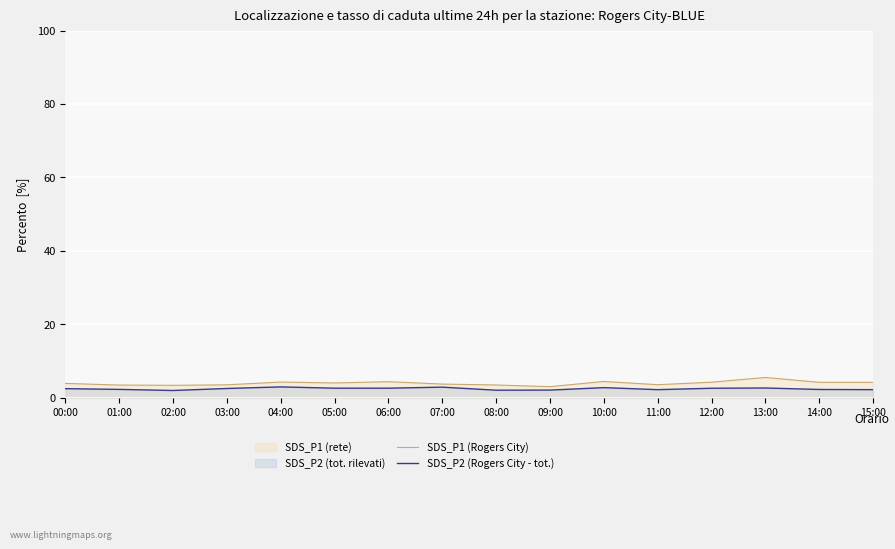

What is the minimum value shown in the chart?

1.9